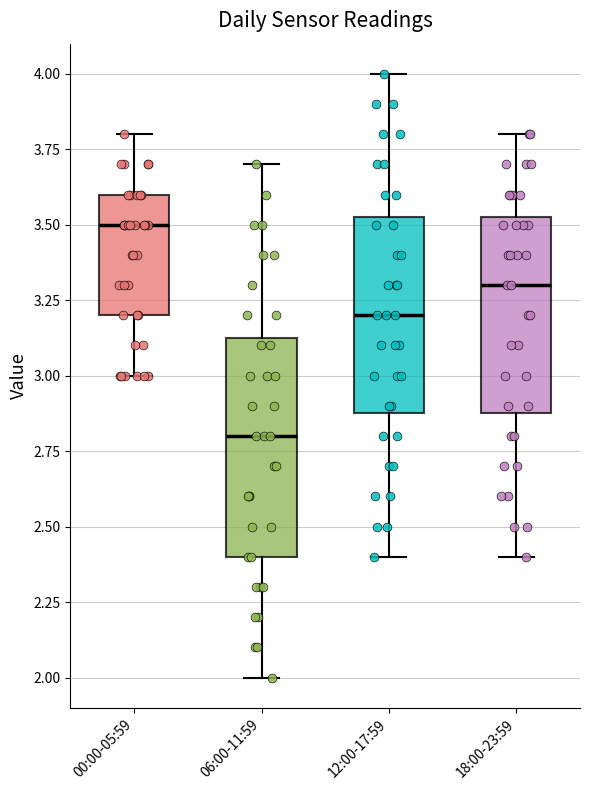

Reading left to right, transcribe this box plot: for each box, give where its median line is, the range the box spans, and where its two whiskers end, as read against the y-axis. The values are not printed on the chart, so give them approximately, as read against the axis.

00:00-05:59: median 3.50, box 3.20 to 3.60, whiskers 3.00 to 3.80
06:00-11:59: median 2.80, box 2.40 to 3.15, whiskers 2.00 to 3.70
12:00-17:59: median 3.20, box 2.90 to 3.55, whiskers 2.40 to 4.00
18:00-23:59: median 3.30, box 2.90 to 3.55, whiskers 2.40 to 3.80